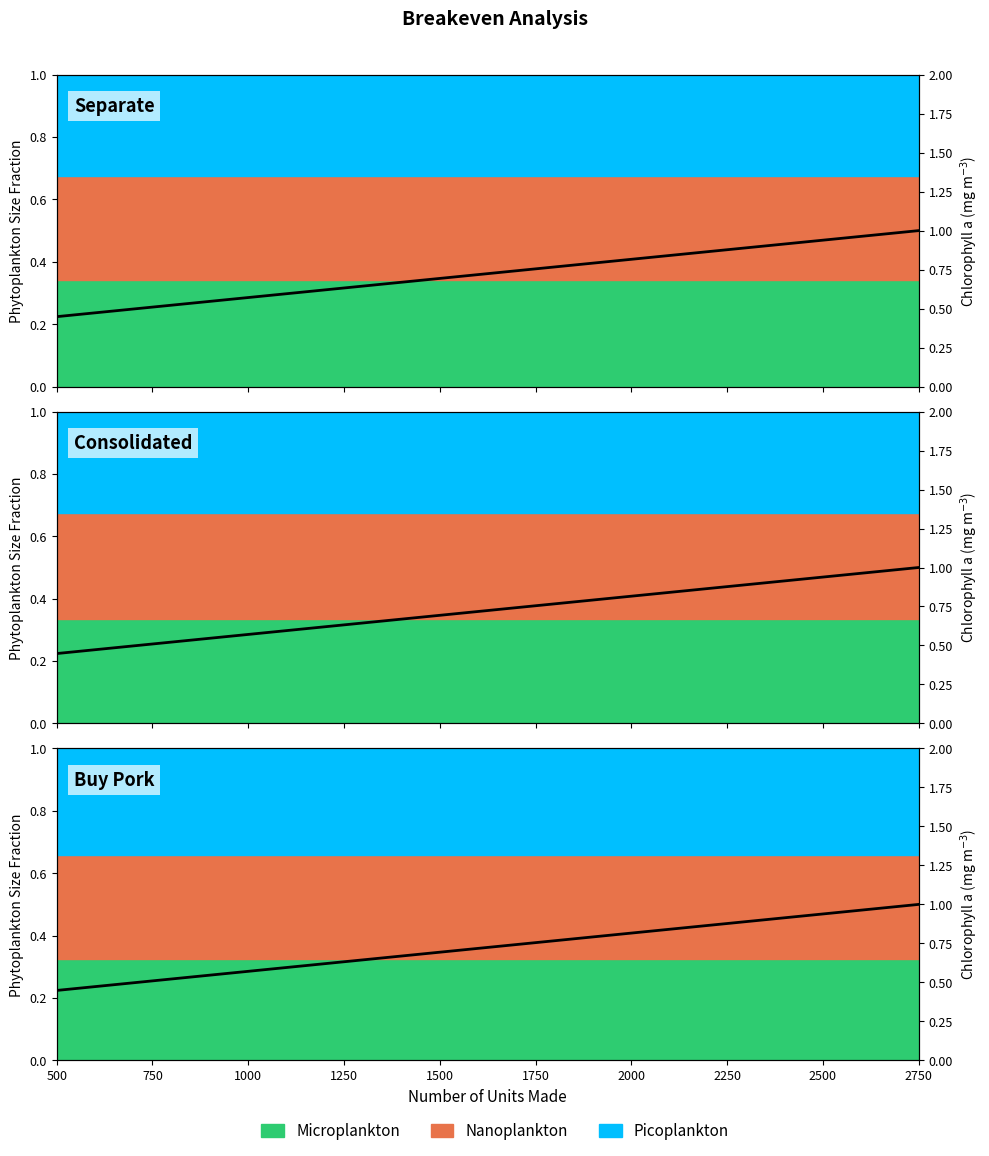

List the labels in order of Separate value, largest first.

2750, 2500, 2250, 2000, 1750, 1500, 1250, 1000, 750, 500